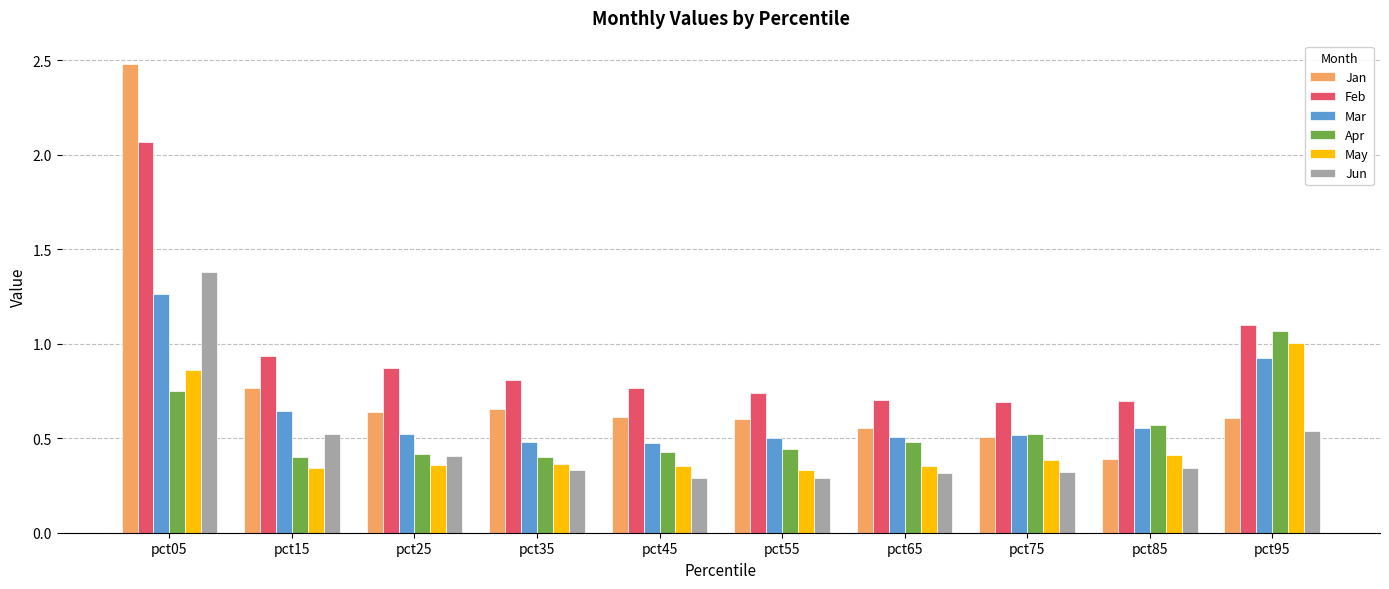

What is the total value across all series at pct85?

3.0